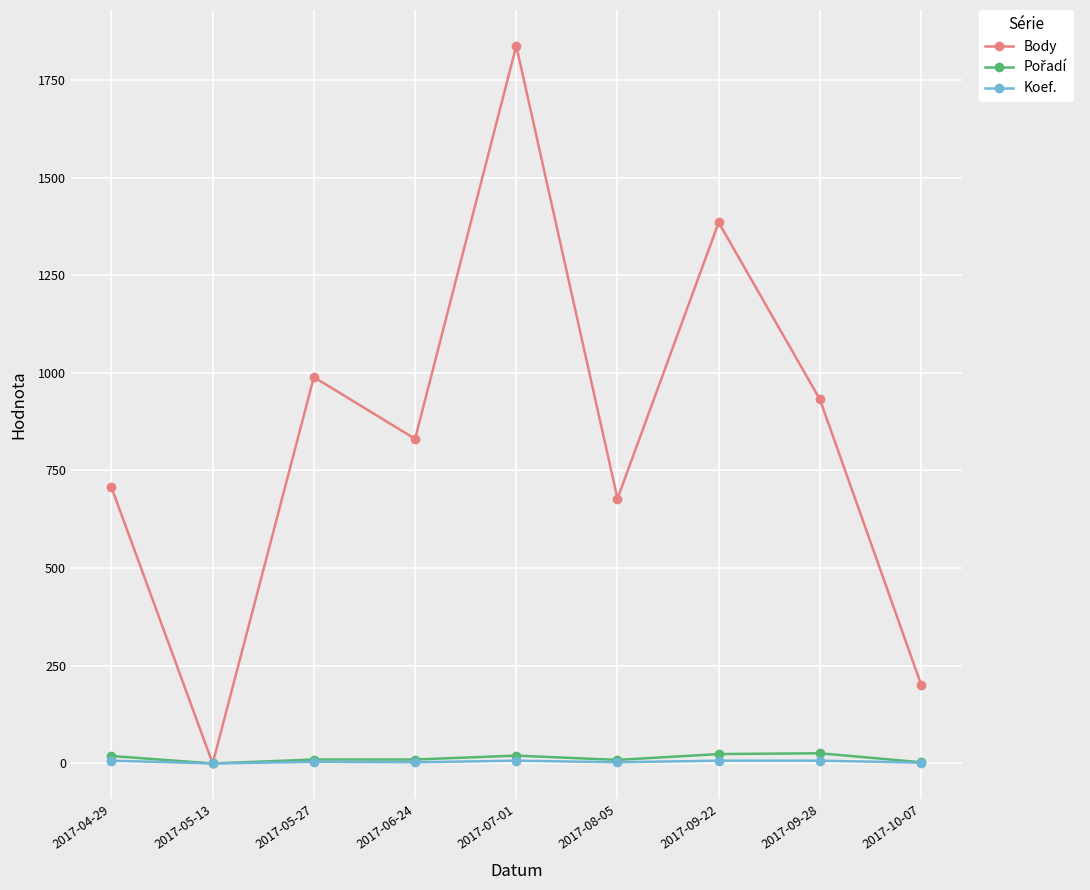

Does the chart have visible grid lines?

Yes